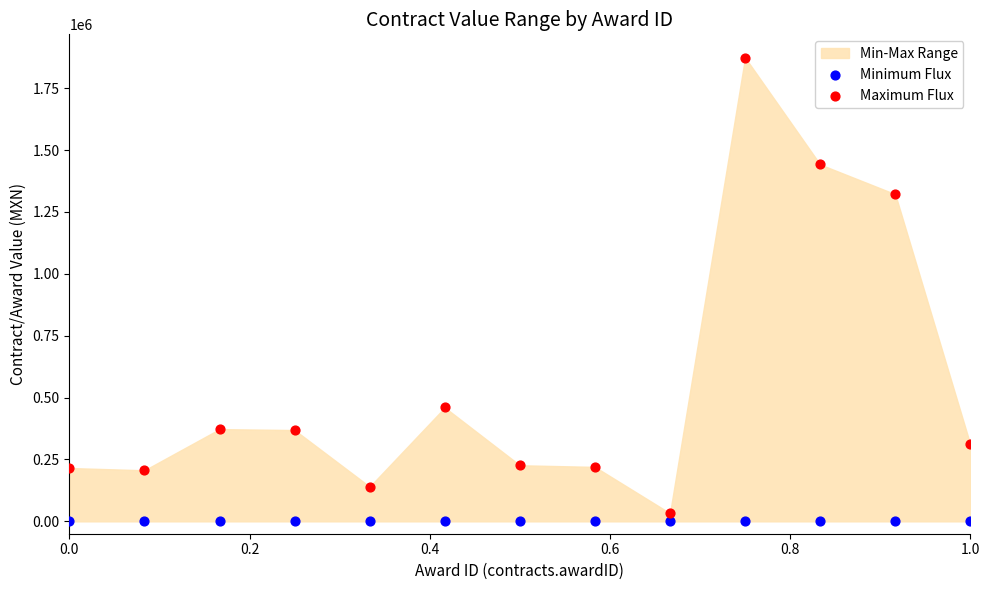

Across all series, what Y value is closest to 937000?

1321813.4